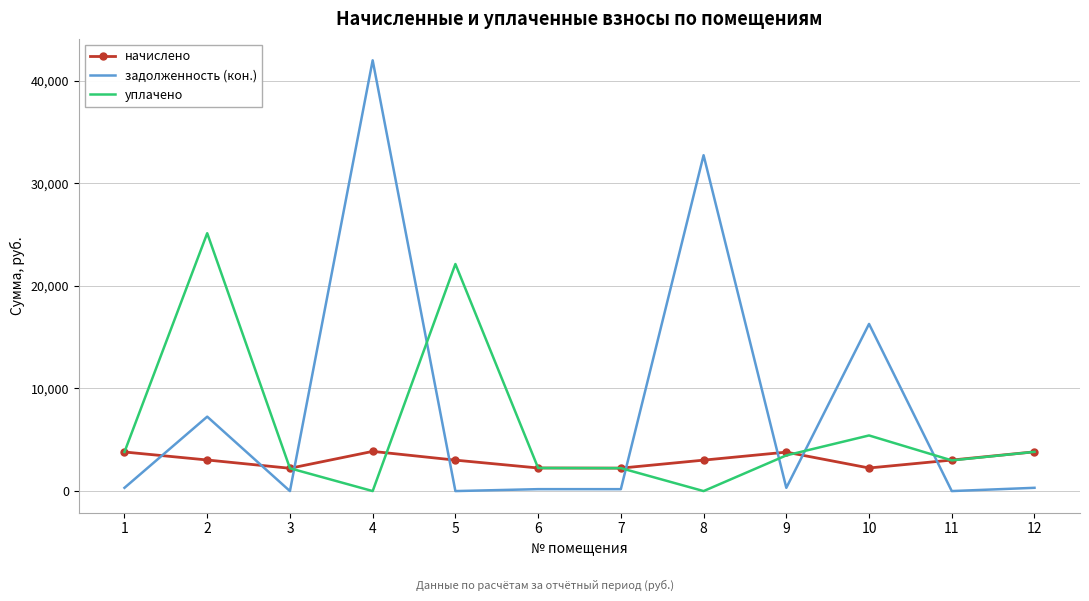

At which label is задолженность (кон.) closest to 20992?

10